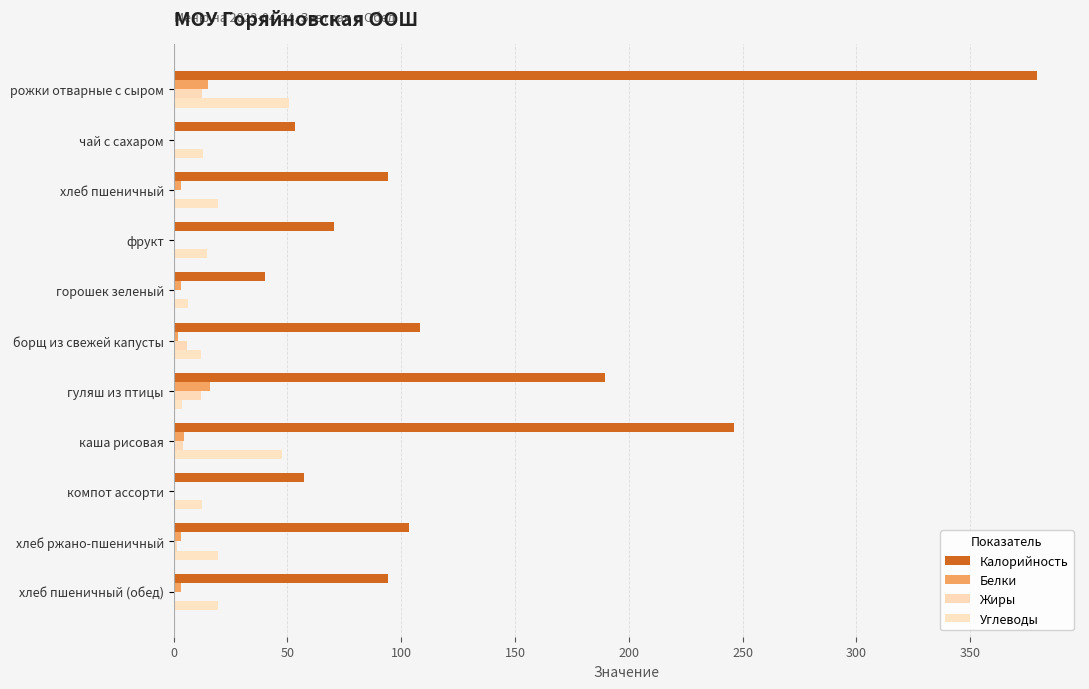

Count the number of data series in this chart.

4